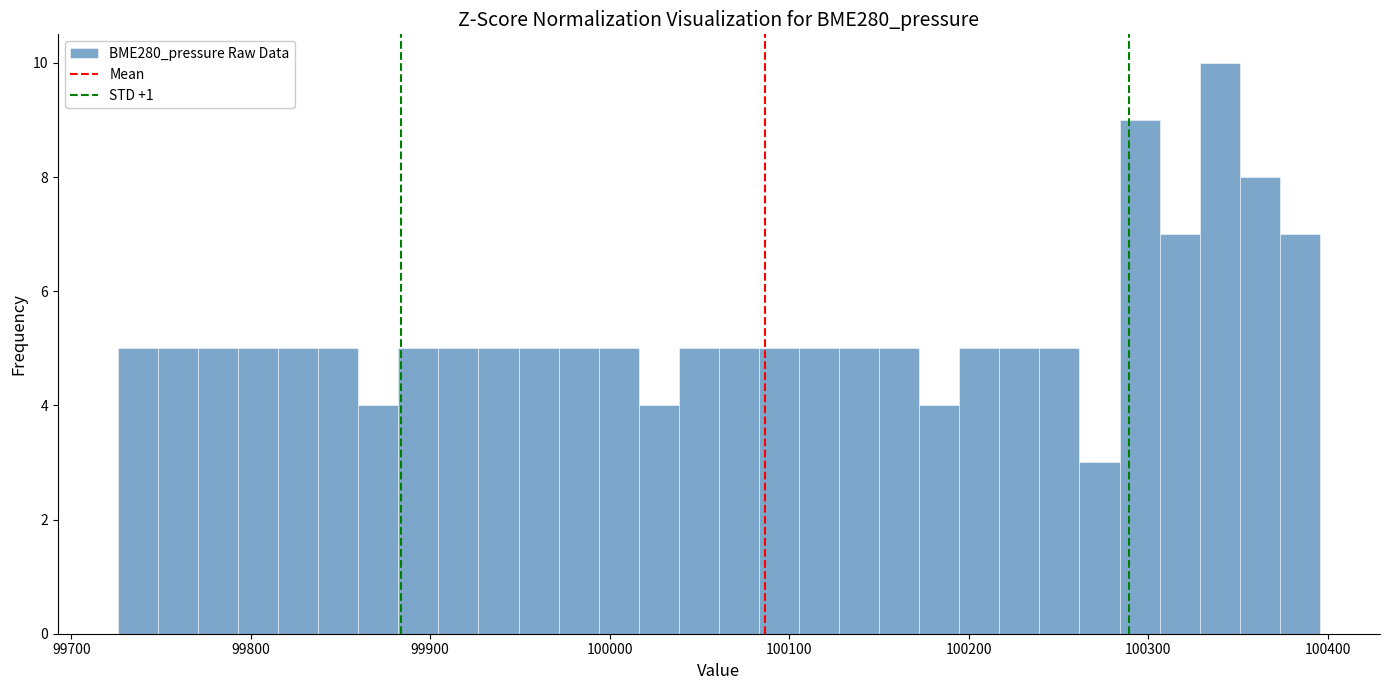

Around what value on the x-axis is the tallest bar? Give the approximate position of its centre, as read against the axis.

100340